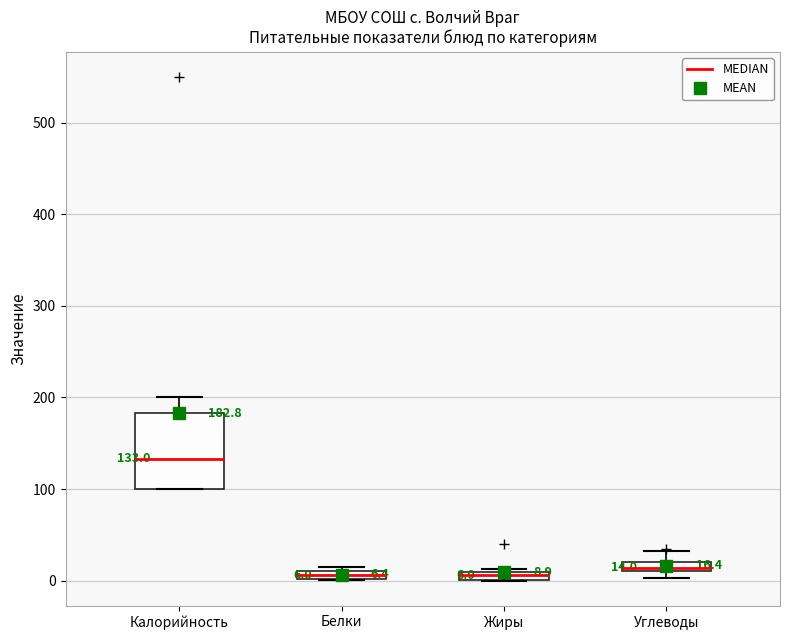

Which box is the tallest, from its lower edge to its upper edge?

Калорийность